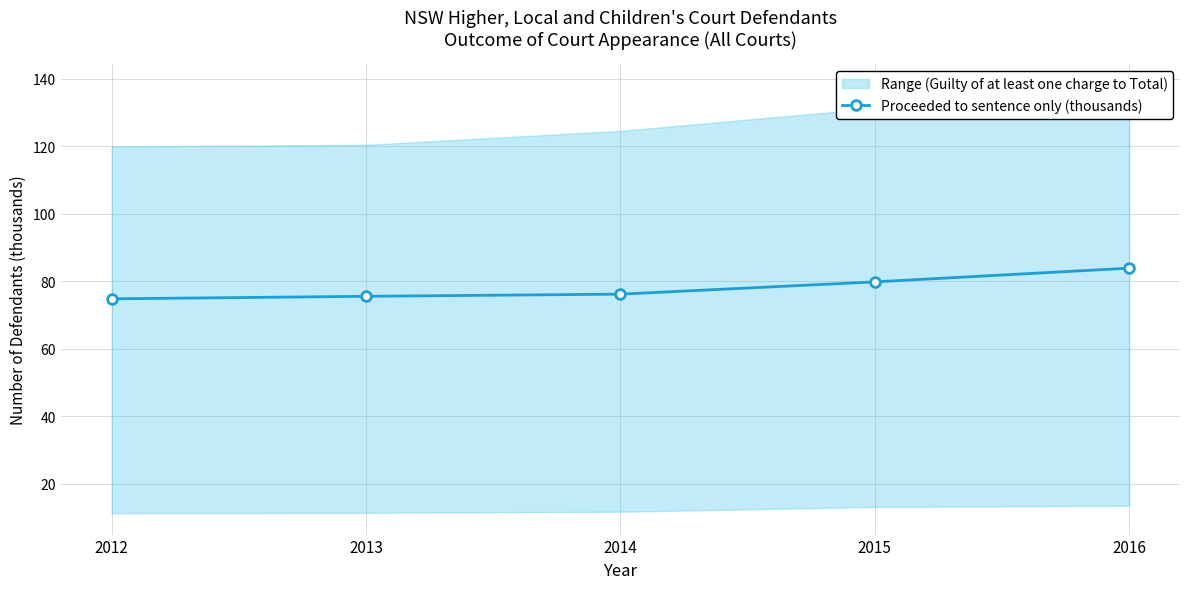

What is the sum of the values at 2014 and 2012?

150.9